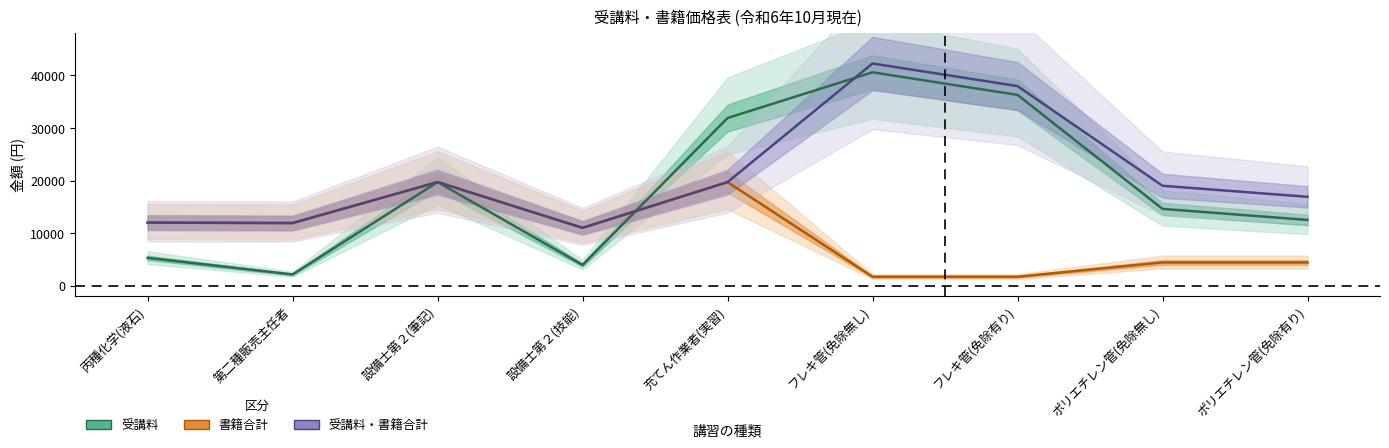

How many values in the 受講料 series are below 14600?

4